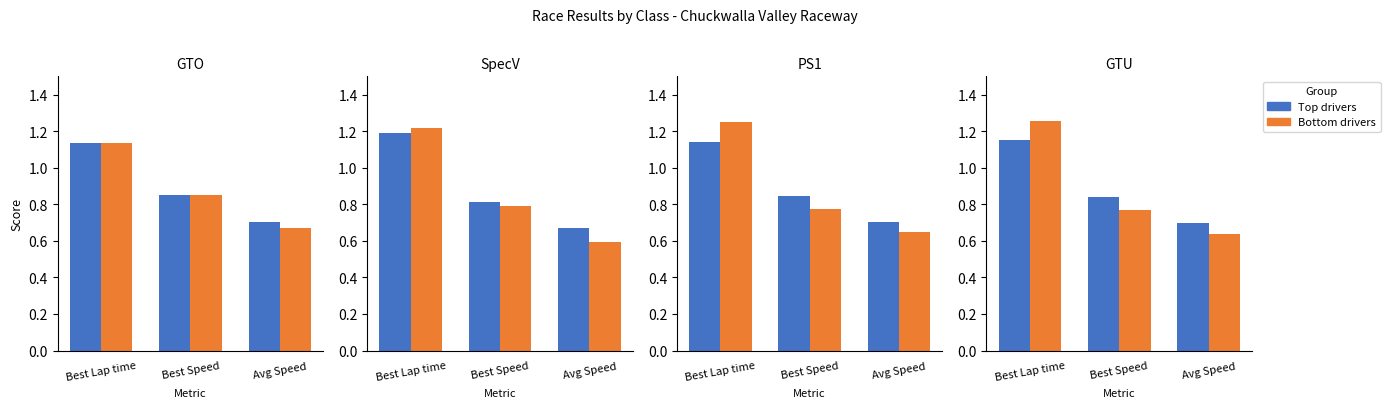

What position from the right is Best Speed?

2